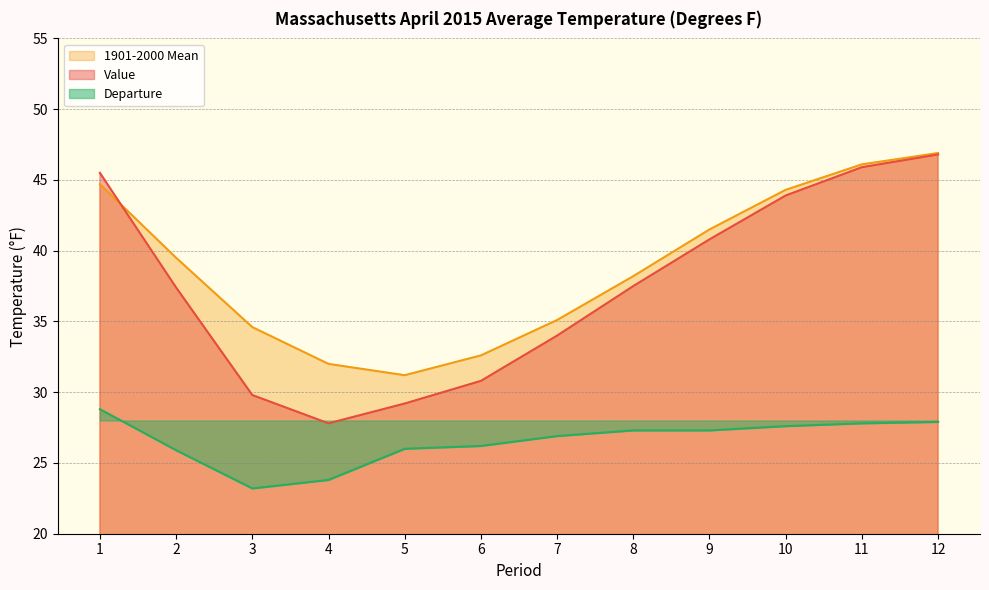

True or false: 1901-2000 Mean and Departure cross at least once.

False